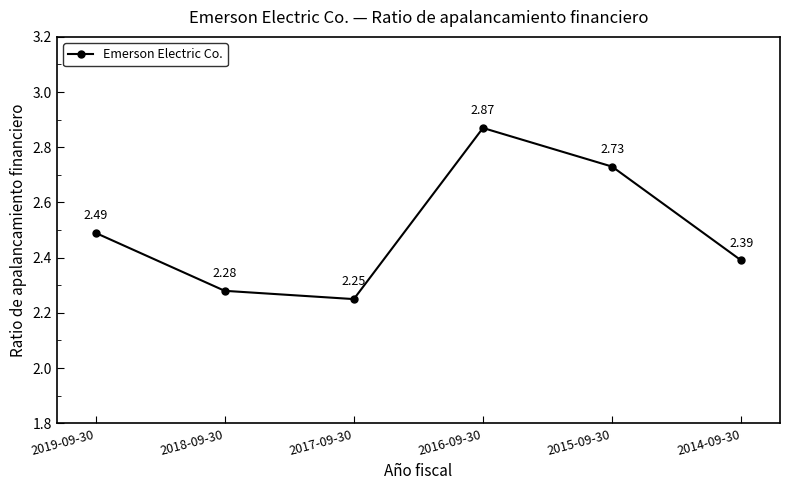

Rank the categories by value from lowest to highest.

2017-09-30, 2018-09-30, 2014-09-30, 2019-09-30, 2015-09-30, 2016-09-30